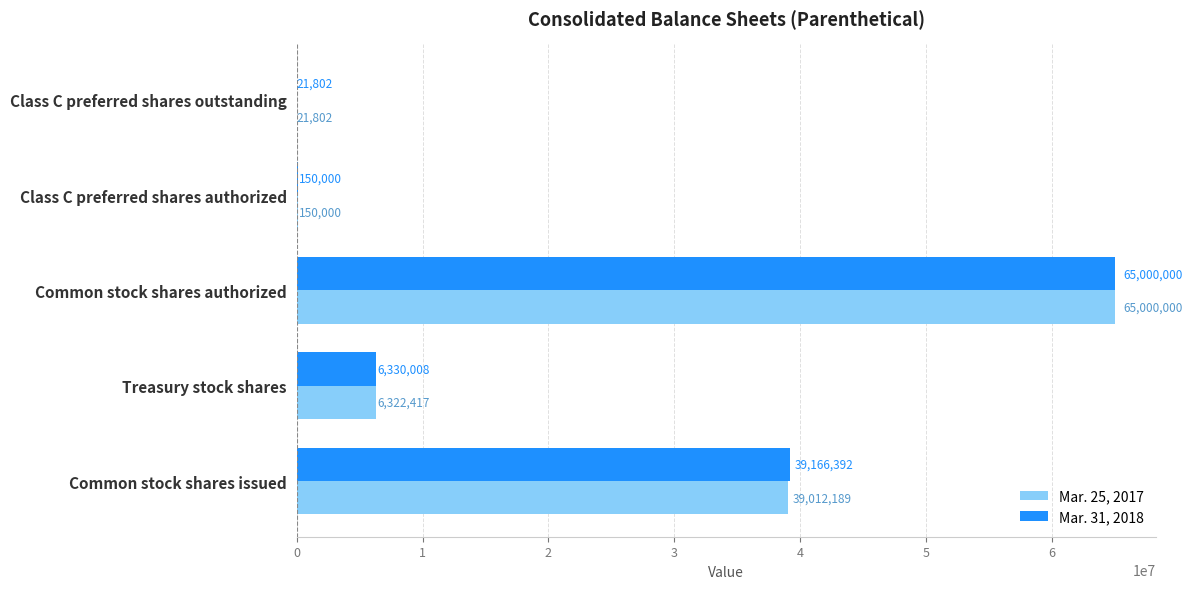

At which label is Mar. 31, 2018 closest to 32510901?

Common stock shares issued